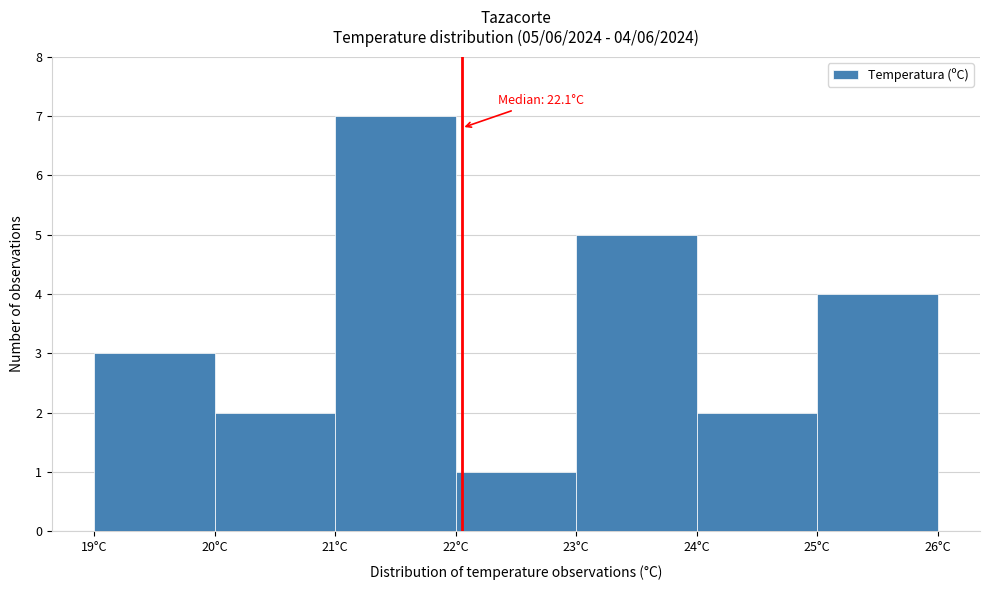

Which range on the x-axis has the tallest bar?

21 to 22